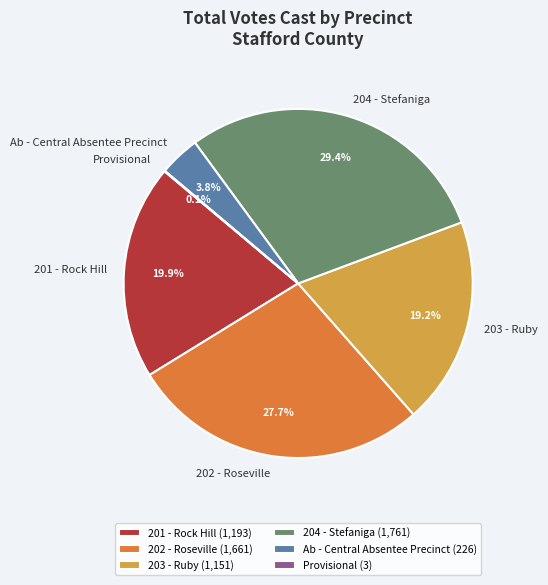

What percentage is NOT represented by 202 - Roseville?

72.3%